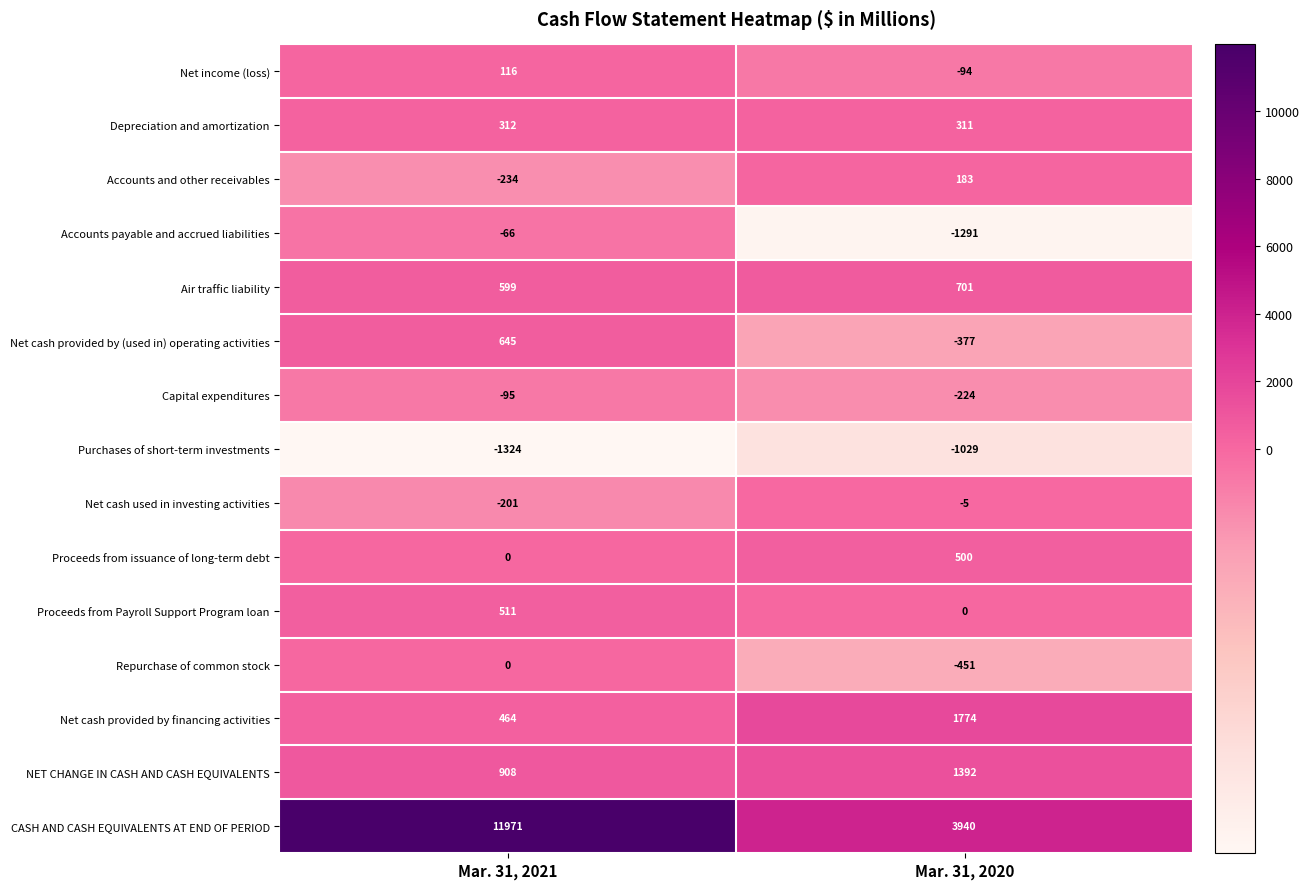

What is the difference between the highest and lowest values at Mar. 31, 2021?

13295